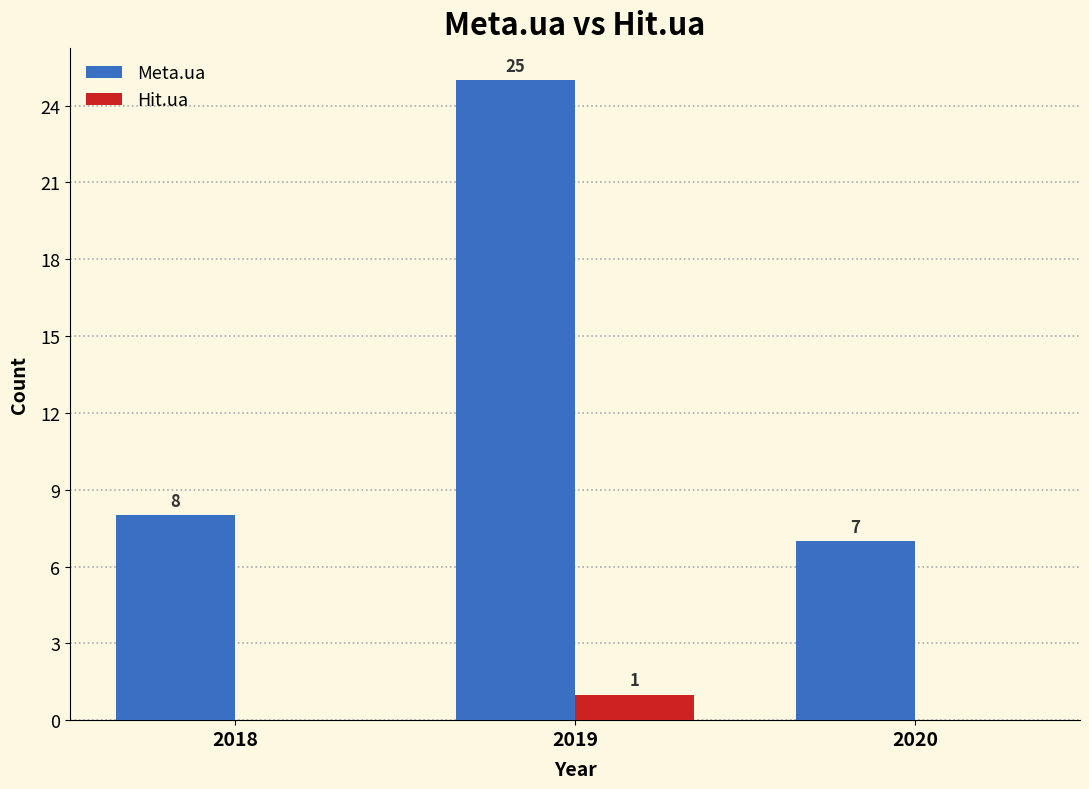

Which series has the largest total across all categories?

Meta.ua